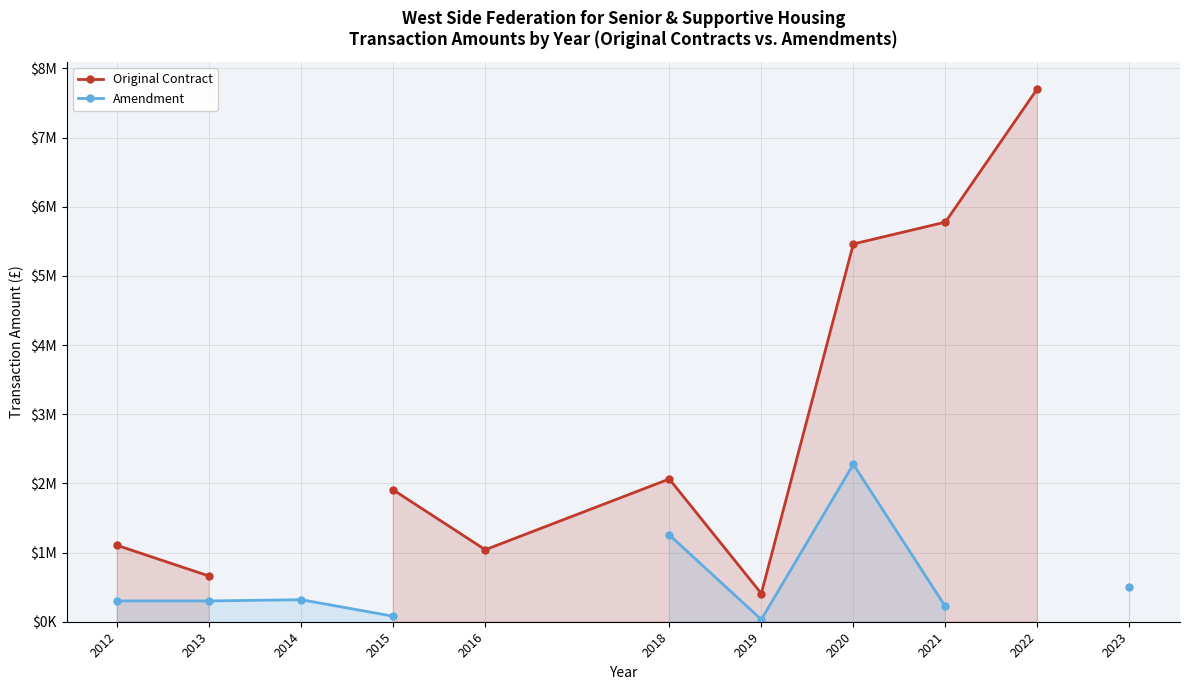

Between 2012 and 2020, which series saw the biggest shift?

Original Contract